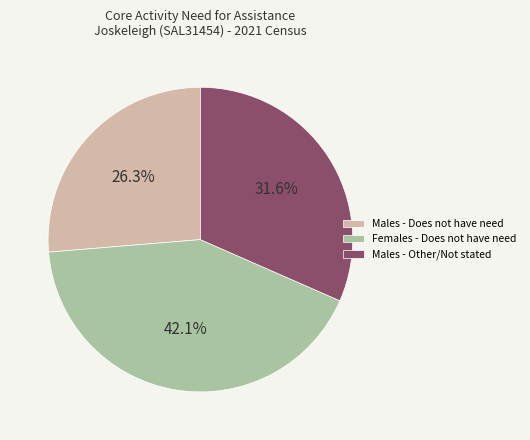

What percentage is NOT represented by Males - Other/Not stated?

68.4%